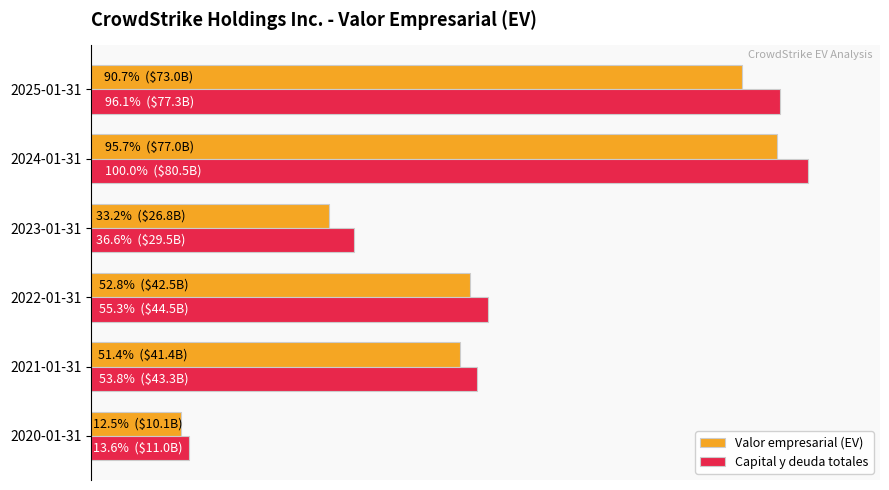

What is the sum of all Valor empresarial (EV) values?

270802545